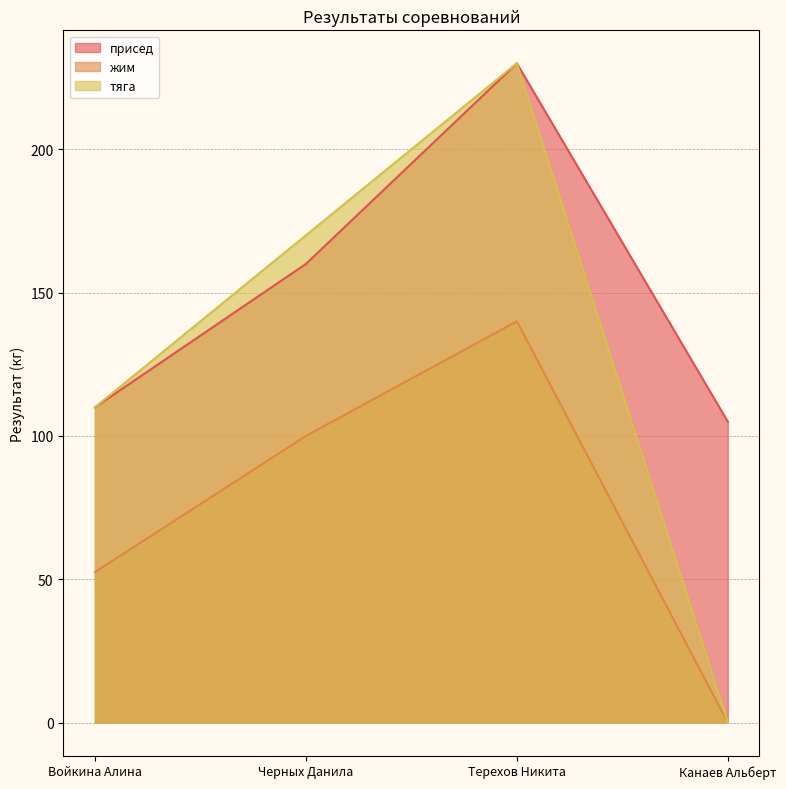

True or false: присед and тяга intersect in this chart.

False